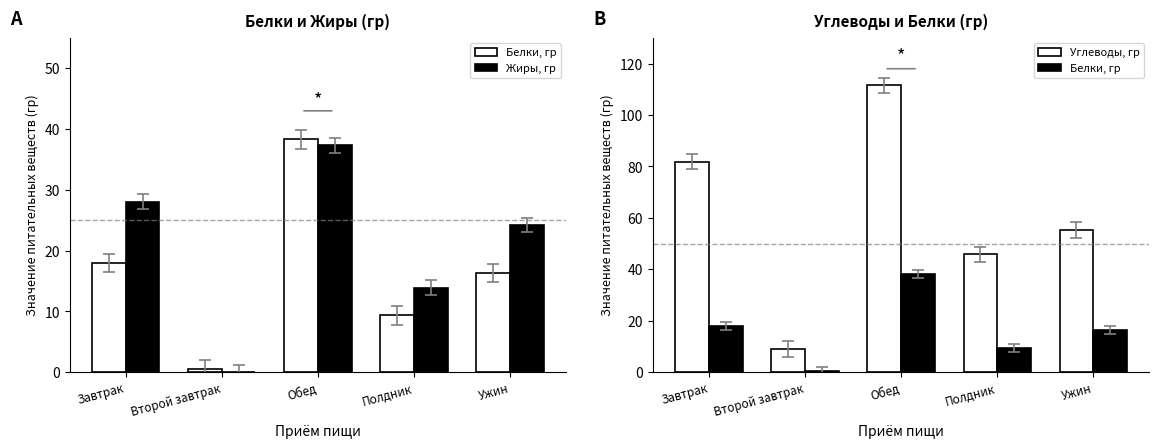

Are the bars horizontal?

No